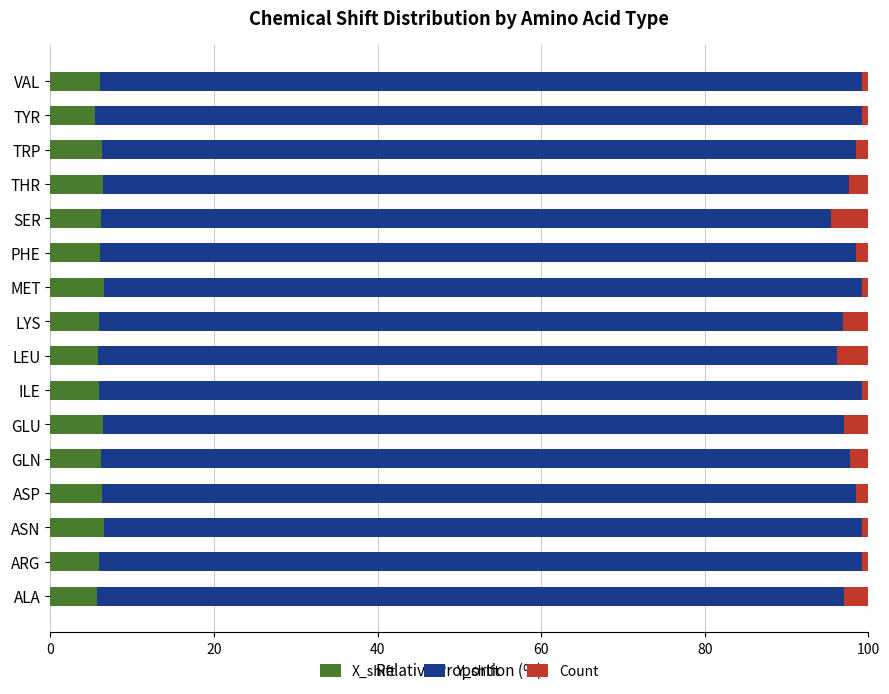

The value of X_shift at VAL is 2.7. True or false?

False